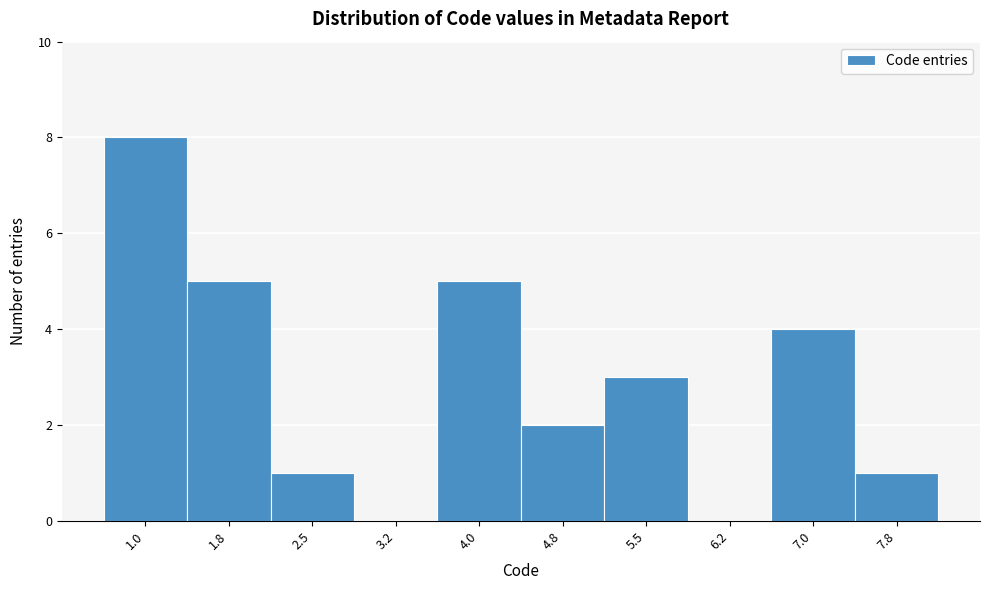

Reading left to right, transcribe all the data shown in this chart.

1.0=8	1.8=5	2.5=1	3.2=0	4.0=5	4.8=2	5.5=3	6.2=0	7.0=4	7.8=1